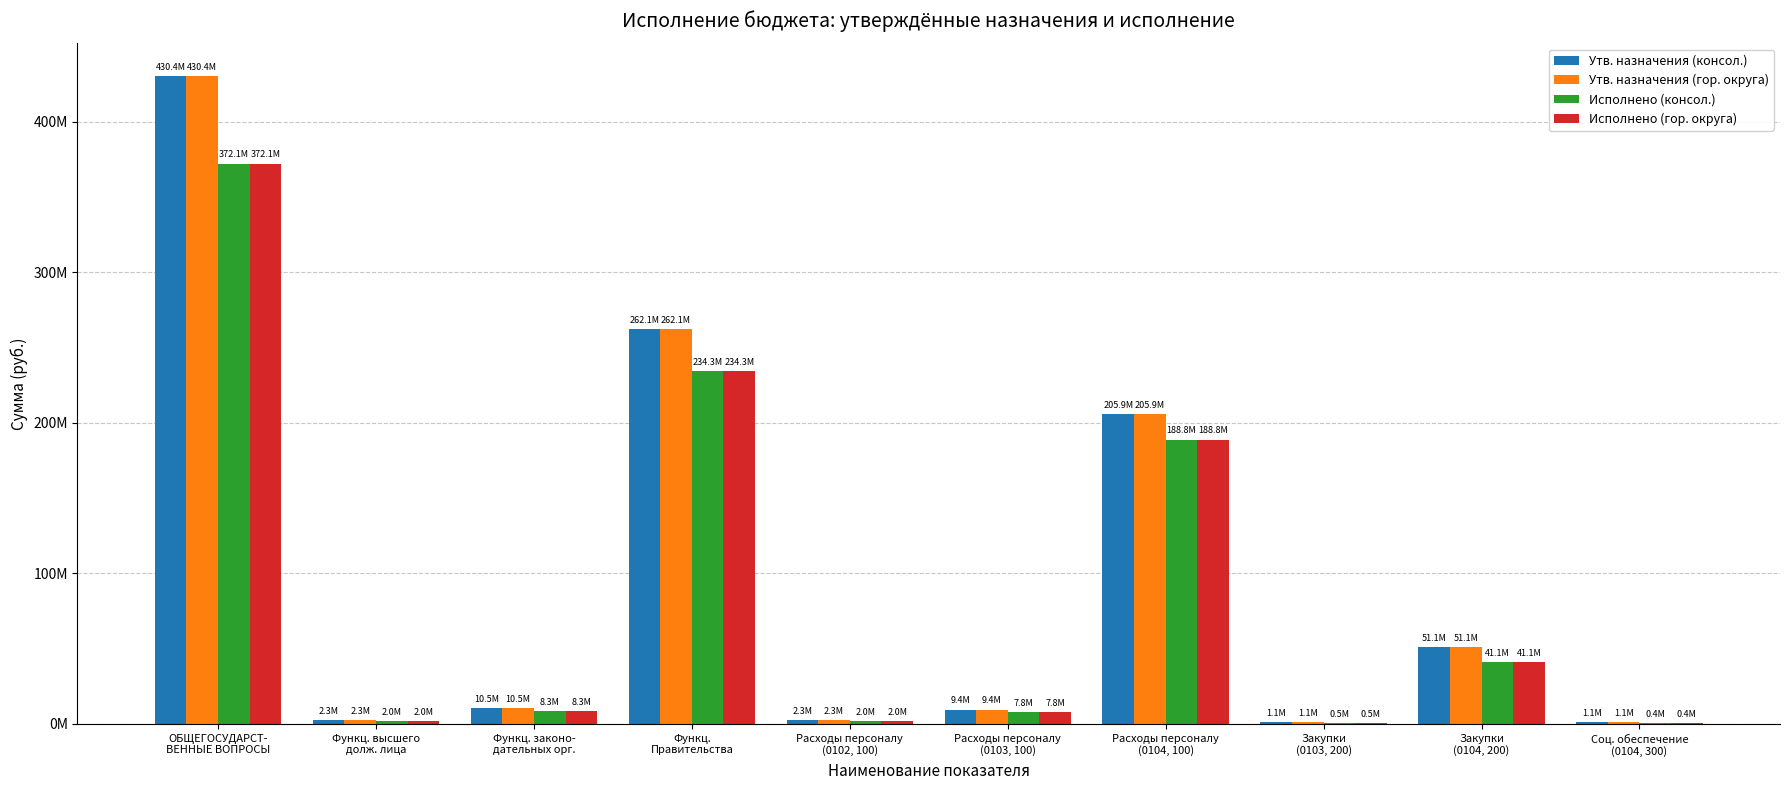

What are all the series names shown in the legend?

Утв. назначения (консол.), Утв. назначения (гор. округа), Исполнено (консол.), Исполнено (гор. округа)